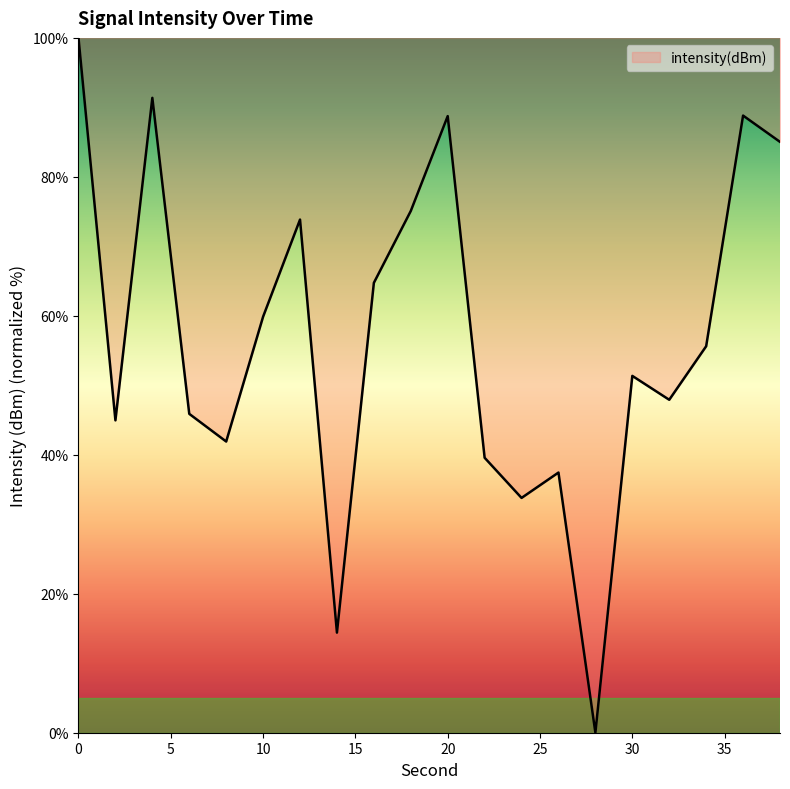

How many lines are shown in the chart?

1